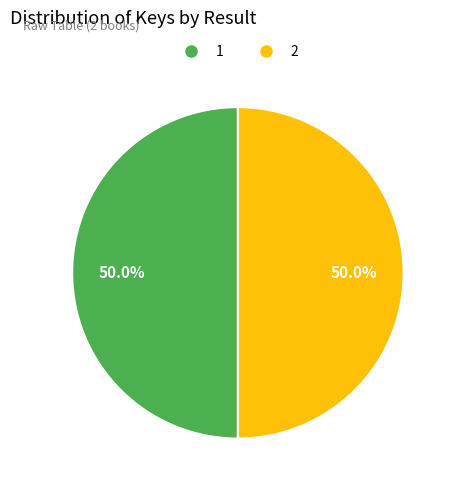

Is it true that 1 is 50% of the pie?

True